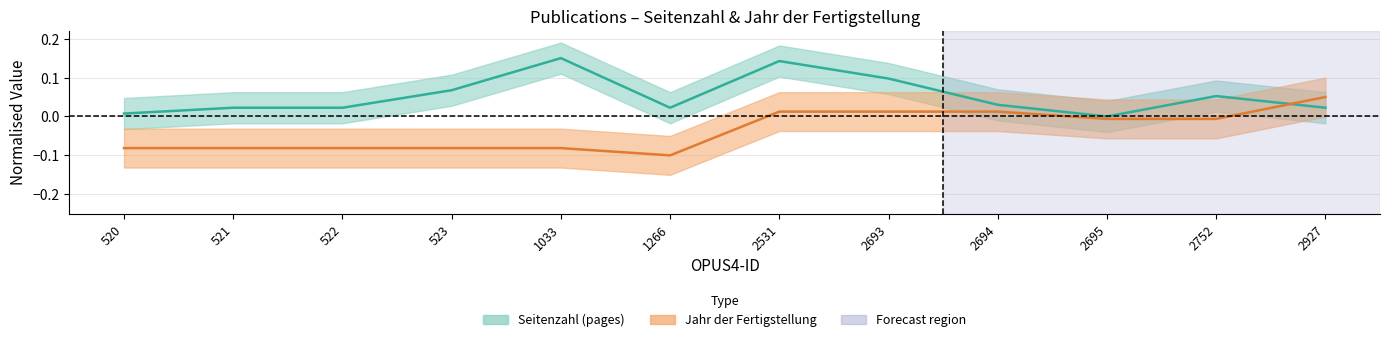

After their last crossing, which series has the higher values: Jahr der Fertigstellung or Seitenzahl?

Jahr der Fertigstellung